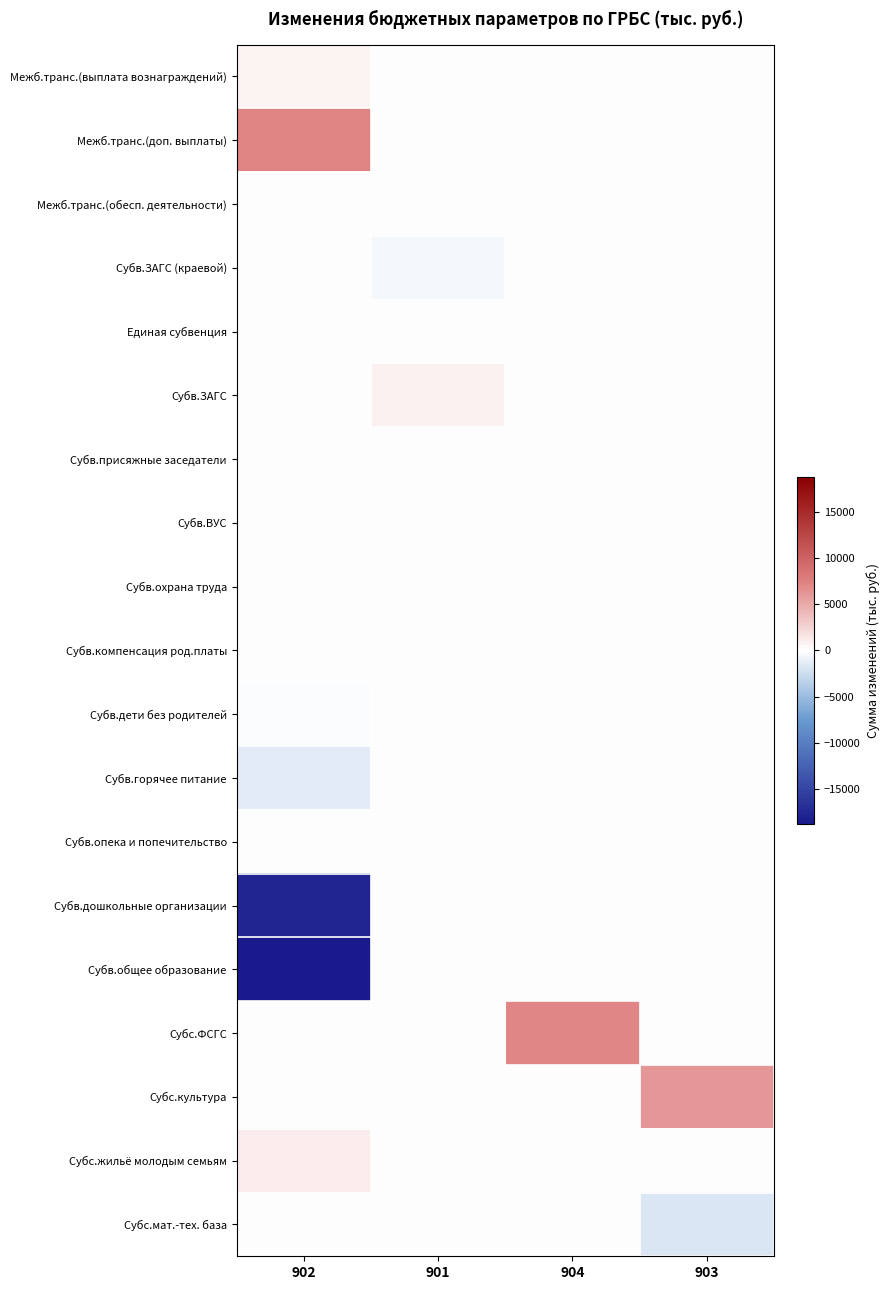

Reading right to left, transcribe all the data shown in this chart.

Межб.транс.(выплата вознаграждений): 903=0.0	904=0.0	901=0.0	902=703.1
Межб.транс.(доп. выплаты): 903=0.0	904=0.0	901=0.0	902=7254.0
Межб.транс.(обесп. деятельности): 903=0.0	904=0.0	901=0.0	902=0.0
Субв.ЗАГС (краевой): 903=0.0	904=0.0	901=-533.5	902=0.0
Единая субвенция: 903=0.0	904=0.0	901=14.7	902=0.0
Субв.ЗАГС: 903=0.0	904=0.0	901=800.6	902=0.0
Субв.присяжные заседатели: 903=0.0	904=0.0	901=13.1	902=0.0
Субв.ВУС: 903=0.0	904=0.0	901=2.9	902=0.0
Субв.охрана труда: 903=0.0	904=0.0	901=6.1	902=0.0
Субв.компенсация род.платы: 903=0.0	904=0.0	901=0.0	902=43.0
Субв.дети без родителей: 903=0.0	904=0.0	901=0.0	902=-171.2
Субв.горячее питание: 903=0.0	904=0.0	901=0.0	902=-1453.5
Субв.опека и попечительство: 903=0.0	904=0.0	901=0.0	902=12.8
Субв.дошкольные организации: 903=0.0	904=0.0	901=0.0	902=-17641.5
Субв.общее образование: 903=0.0	904=0.0	901=0.0	902=-18781.0
Субс.ФСГС: 903=0.0	904=7078.5	901=0.0	902=0.0
Субс.культура: 903=6118.1	904=0.0	901=0.0	902=0.0
Субс.жильё молодым семьям: 903=0.0	904=0.0	901=0.0	902=1137.5
Субс.мат.-тех. база: 903=-1761.5	904=0.0	901=0.0	902=0.0